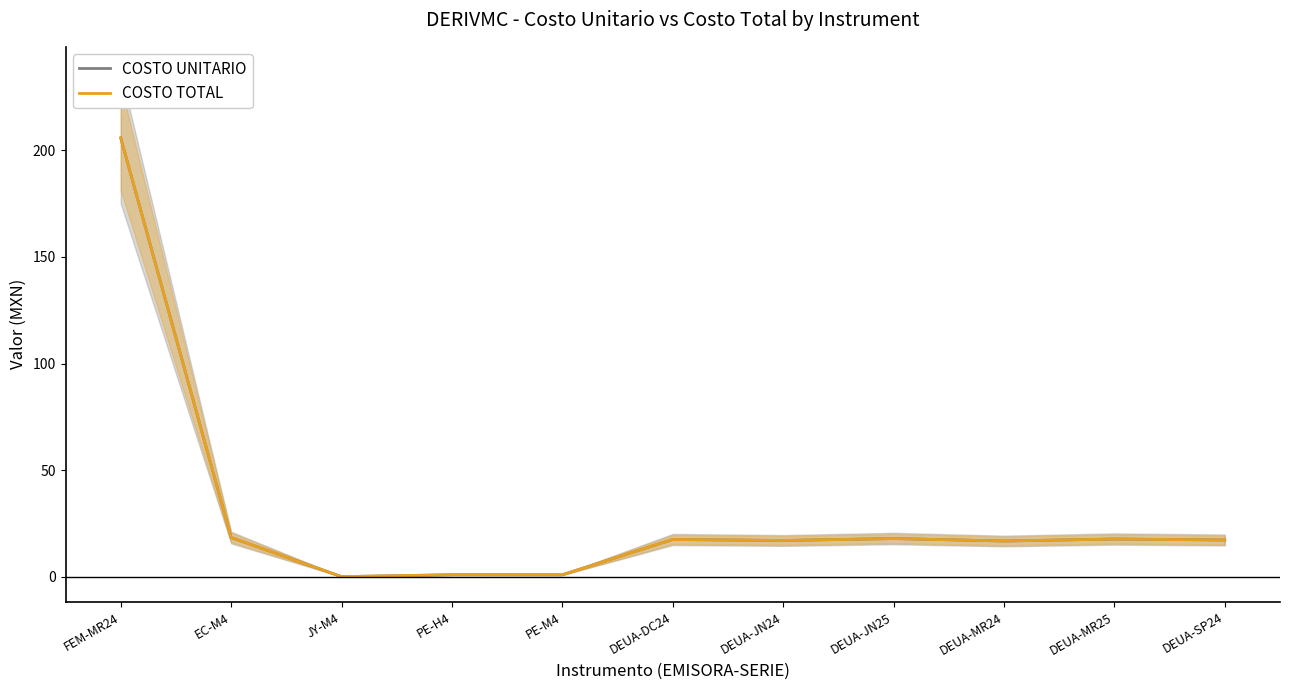

At which category is the sum across all series the highest?

FEM-MR24